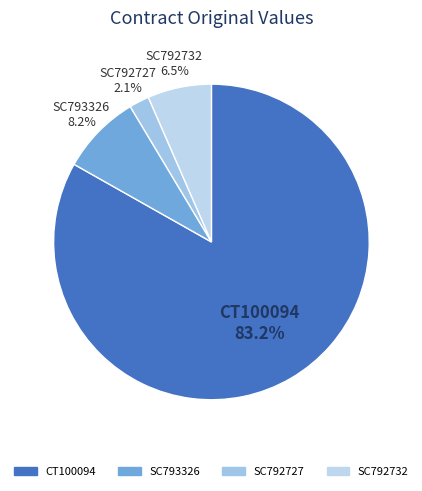

What is the smallest slice in the pie chart?

SC792727